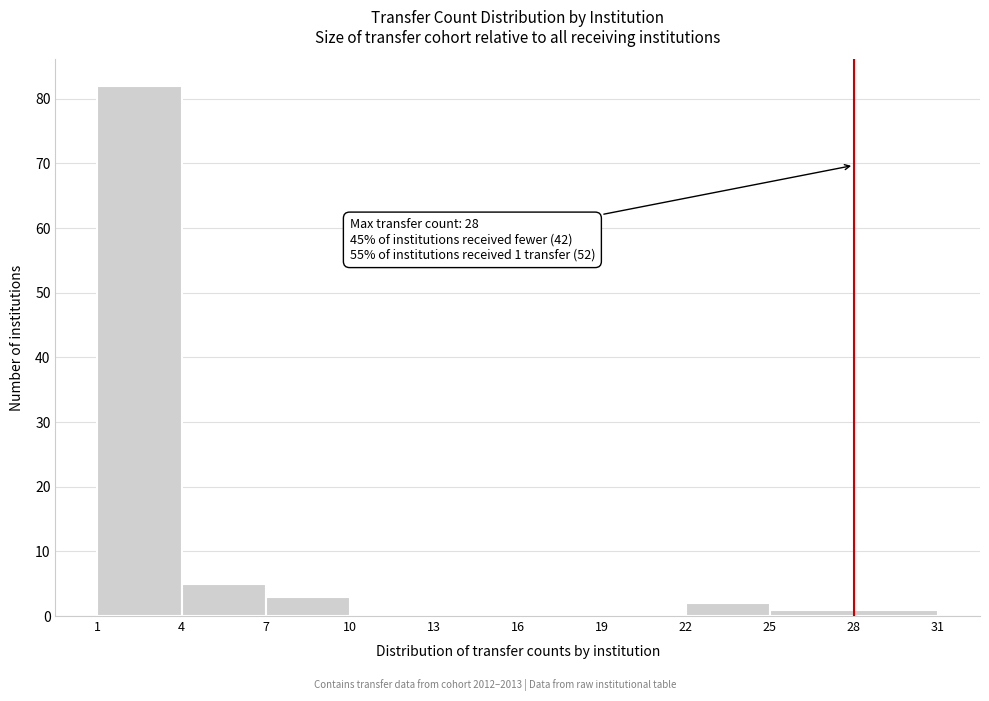

Which range on the x-axis has the tallest bar?

1 to 4